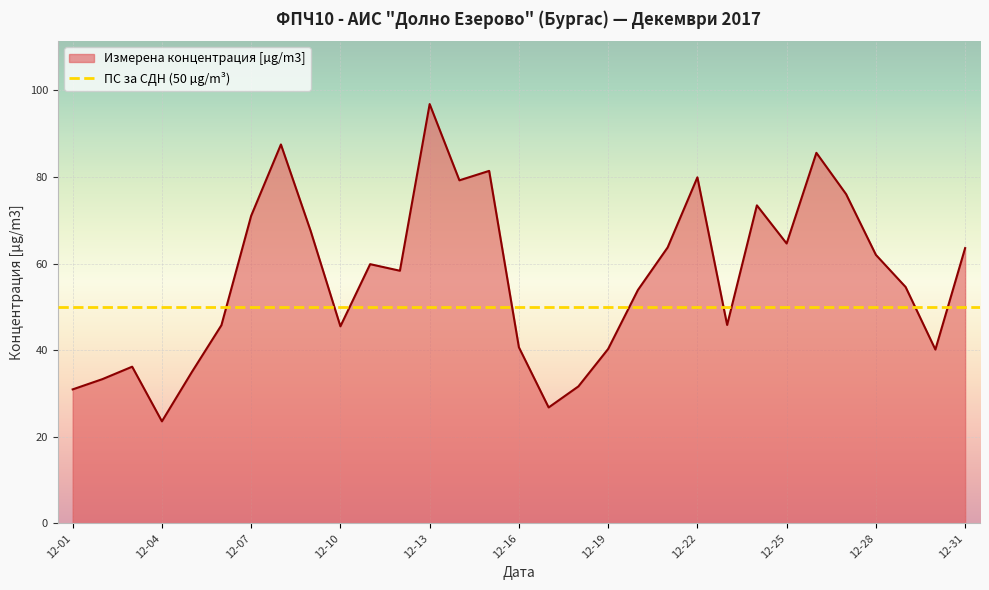

What is the change in value from 2017-12-03 to 2017-12-05?

-1.3